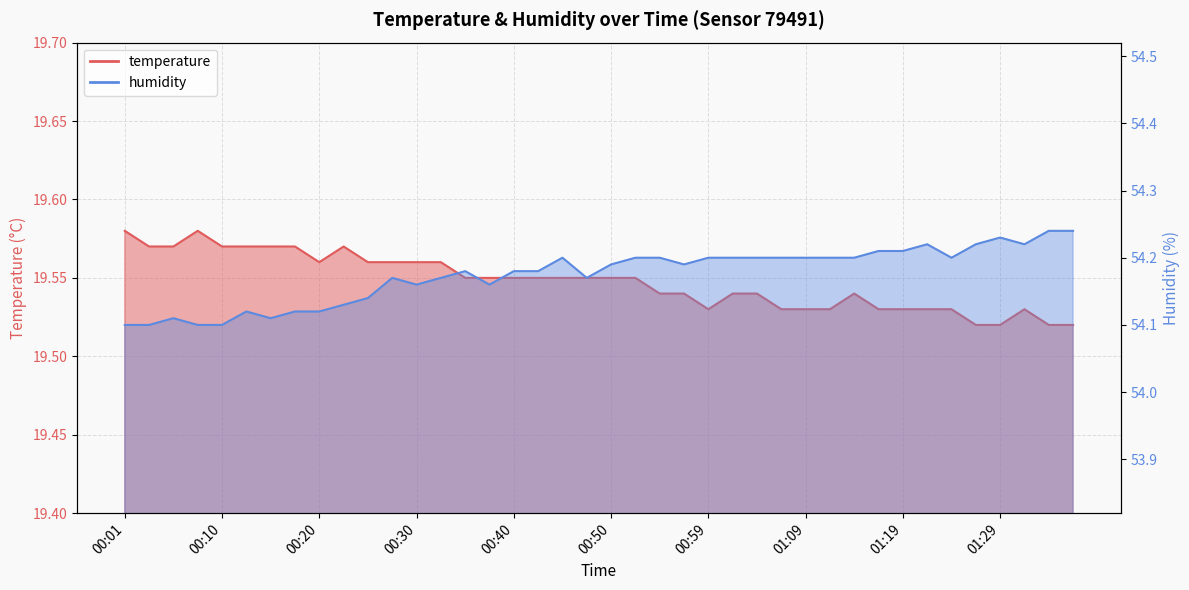

How many lines are shown in the chart?

2